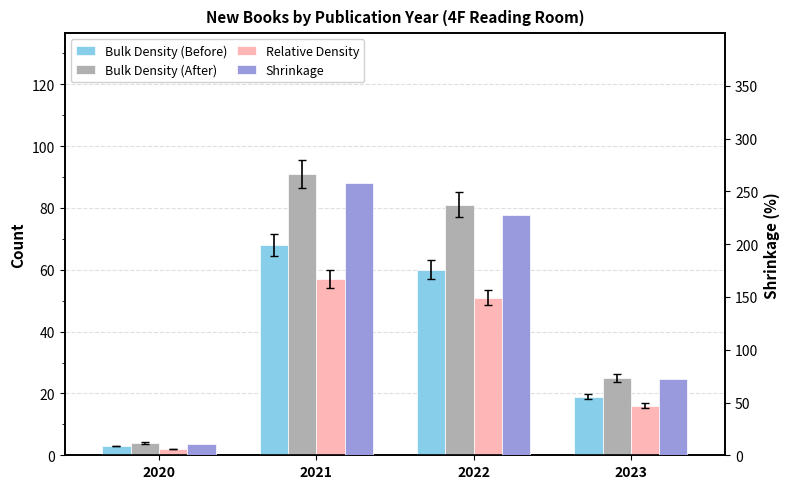

Reading left to right, extract all data points from this chart.

Bulk Density (Before): 2020=3	2021=68	2022=60	2023=19
Bulk Density (After): 2020=4	2021=91	2022=81	2023=25
Relative Density: 2020=2	2021=57	2022=51	2023=16
Shrinkage: 2020=11	2021=258	2022=228	2023=72